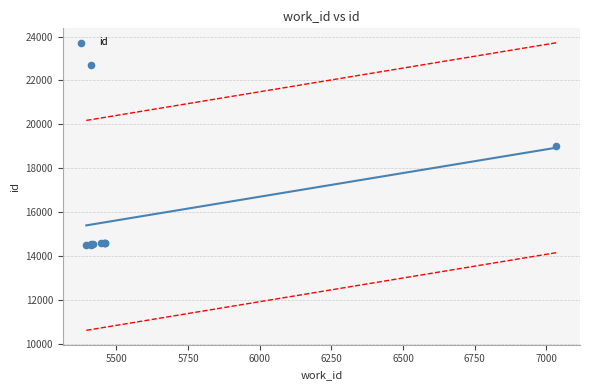

What Y value in the scatter plot is closest to 18590?

19029